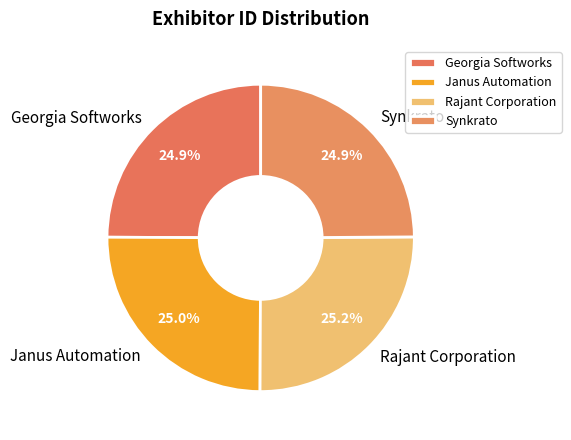

To the nearest percent, what is the combined percentage of Rajant Corporation and Synkrato?

50%